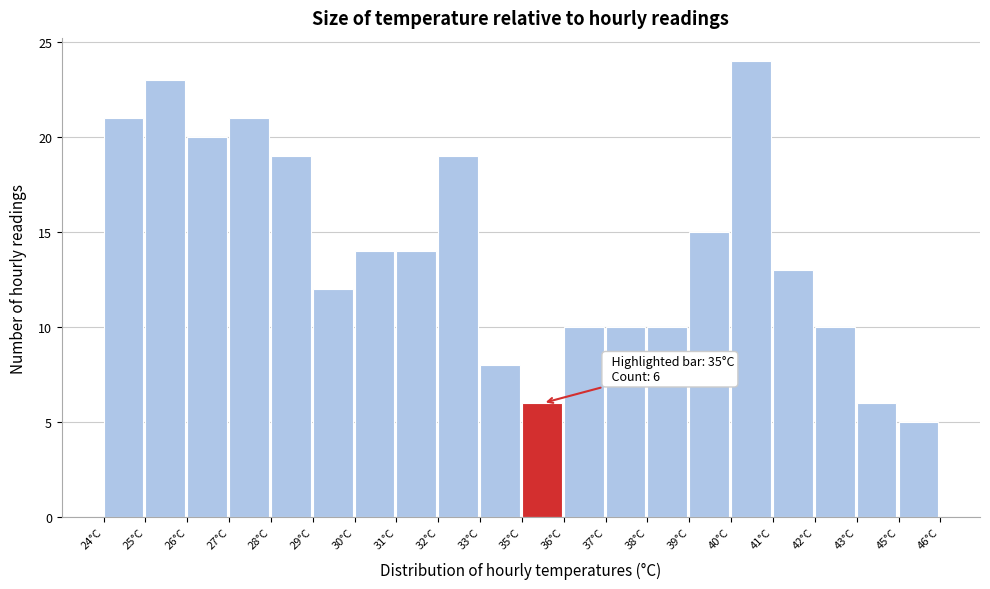

Reading right to left, what are all the values shown in this chart?

5	6	10	13	24	15	10	10	10	6	8	19	14	14	12	19	21	20	23	21